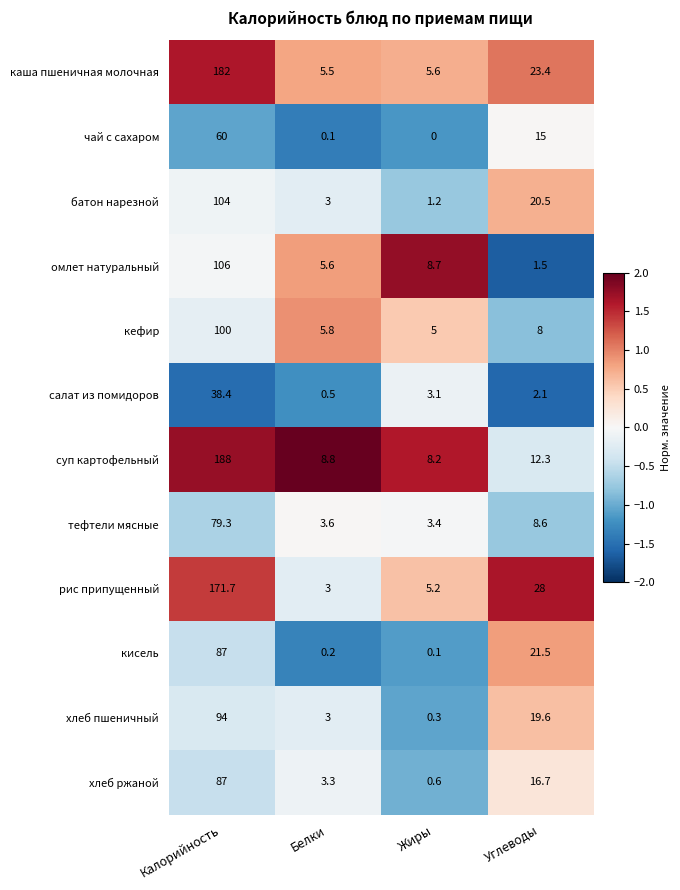

What is the maximum value shown in the chart?

188.0